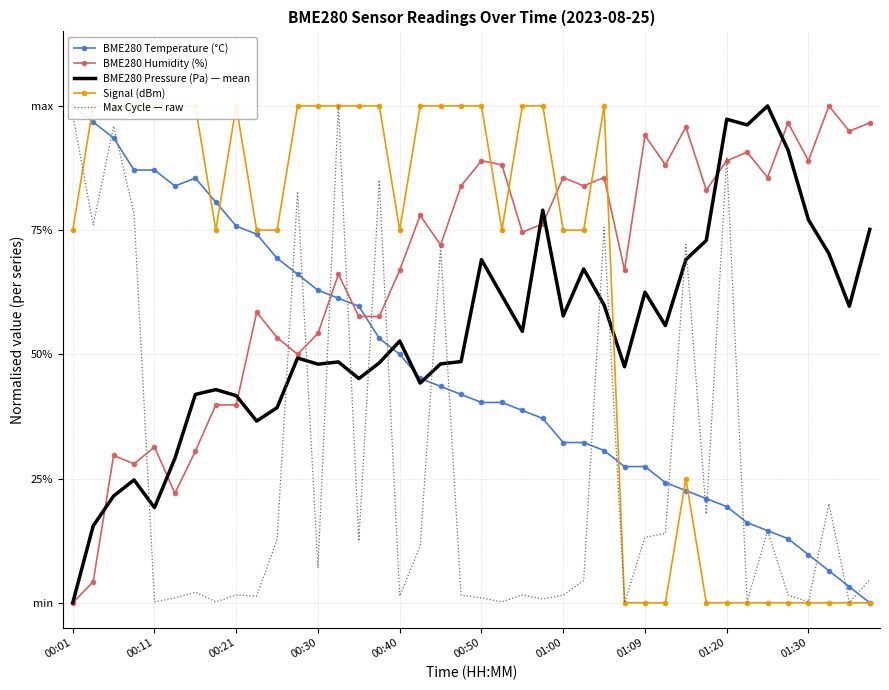

Which category has the lowest value in the BME280 Humidity (%) series?

00:01